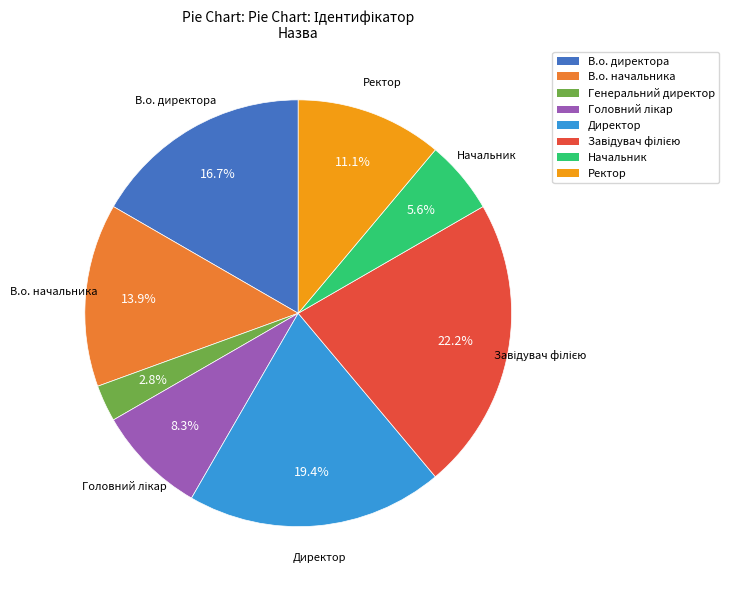

To the nearest percent, what is the difference between the largest and smallest slice percentages?

19%